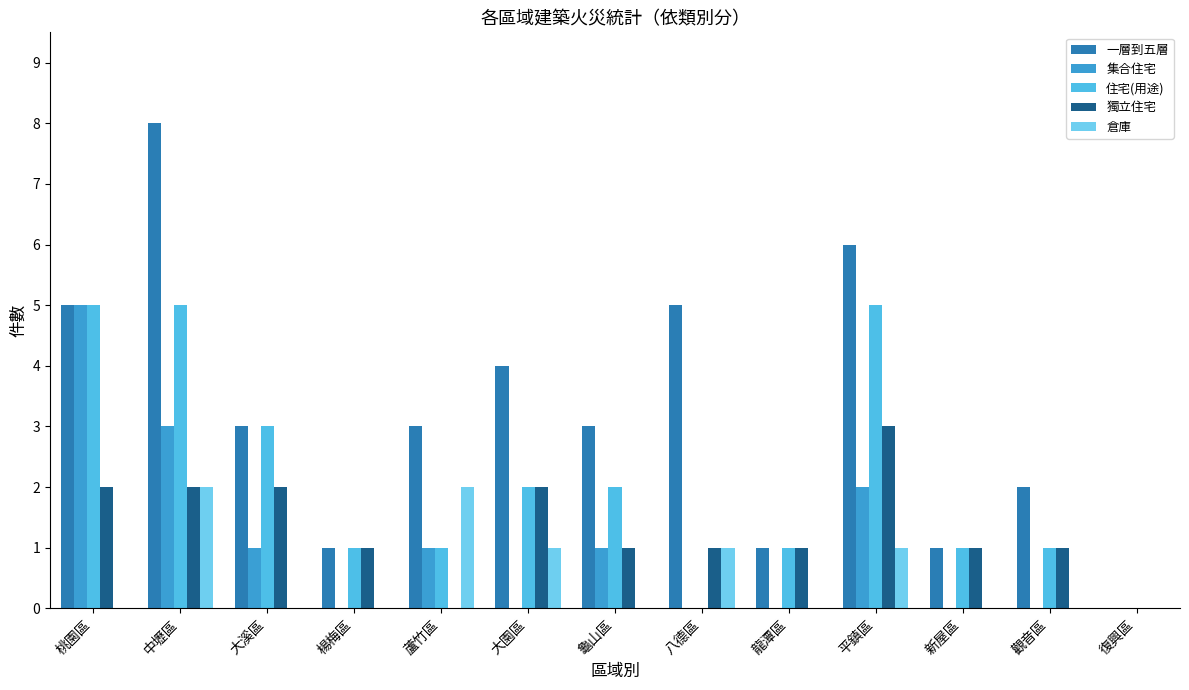

At which category does the chart reach its peak across all series?

中壢區